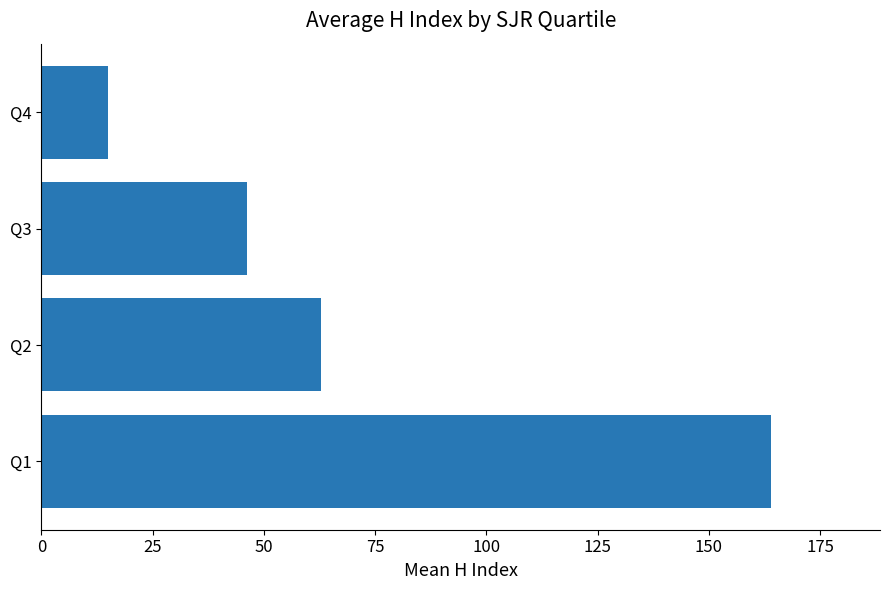

What is the change in value from Q2 to Q4?

-47.8